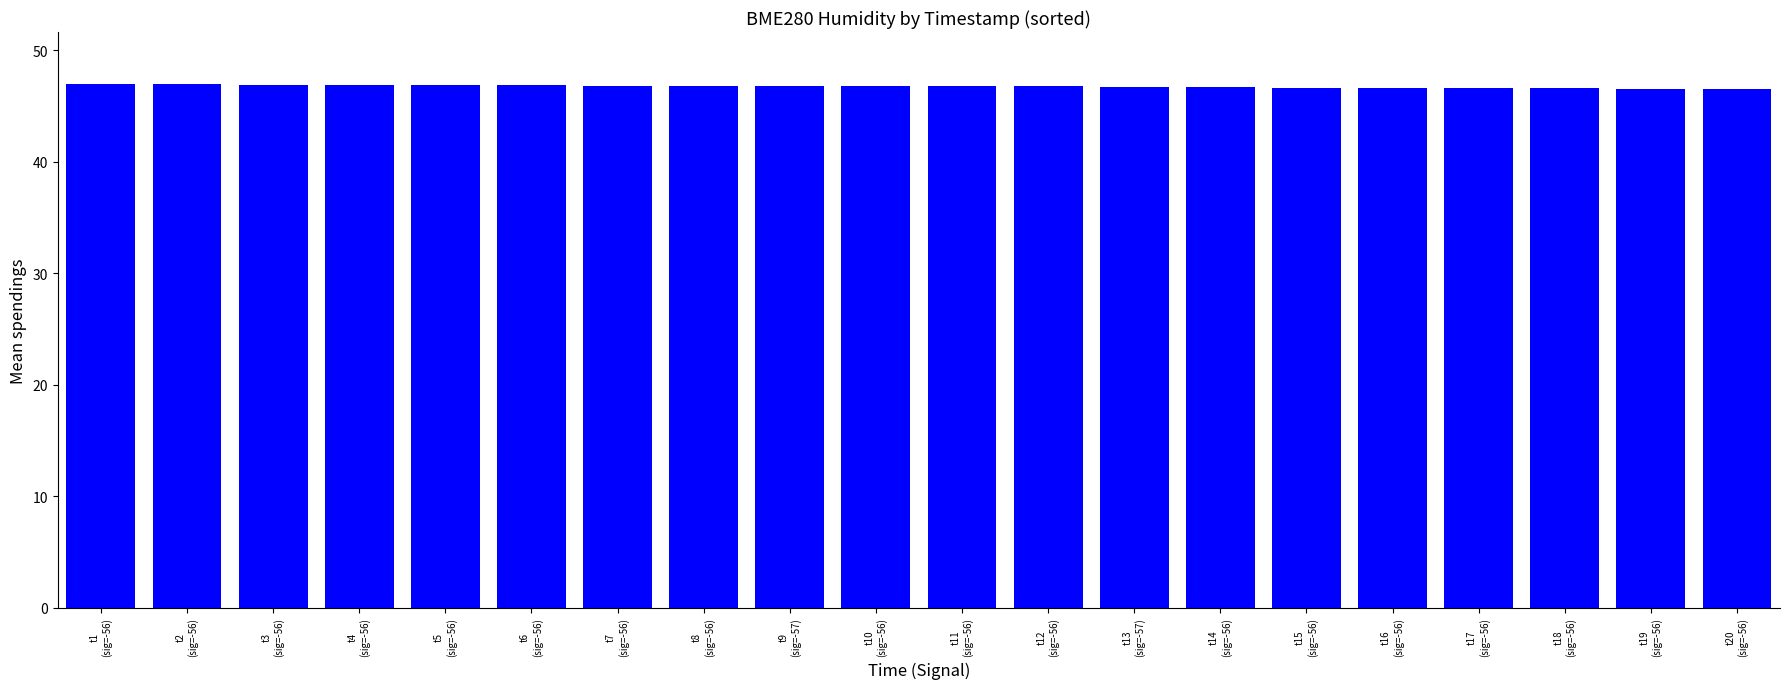

What is the difference between the maximum and second lowest values?

0.4